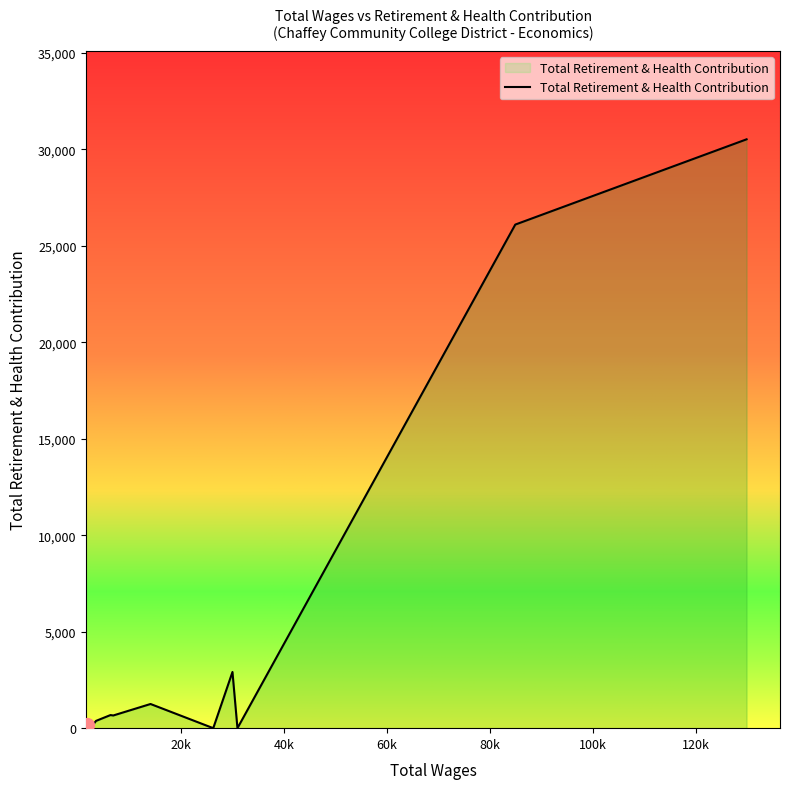

How many interior local peaks (higher than both neighbors) does the data have?

3